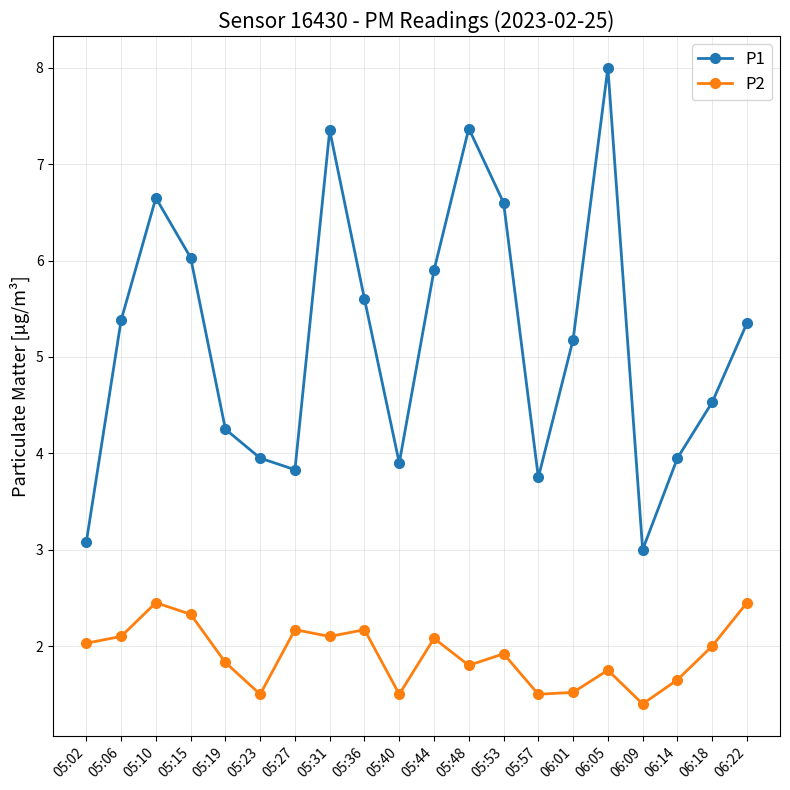

List the series in order of their peak value, lowest first.

P2, P1